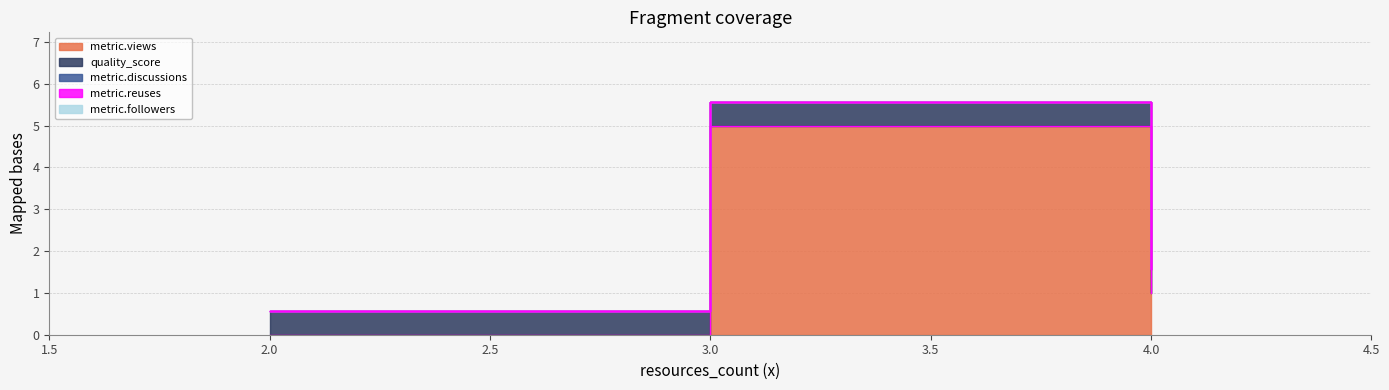

True or false: quality_score and metric.followers cross at least once.

False